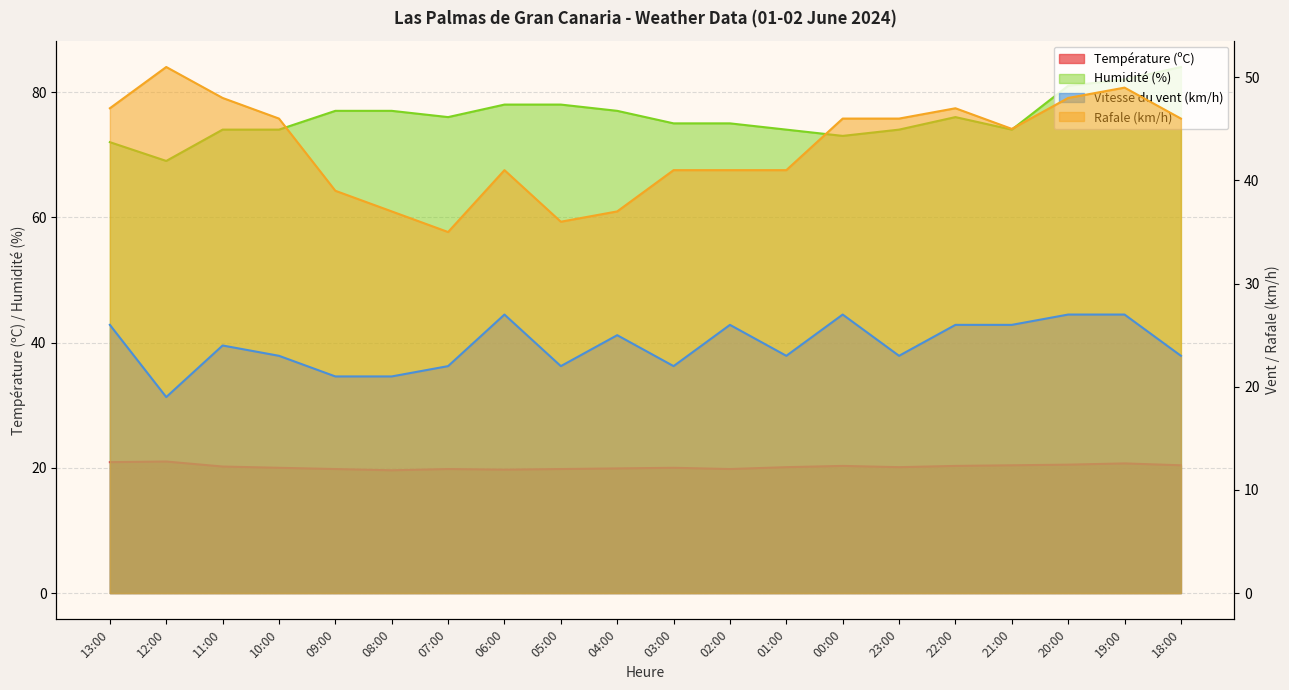

True or false: Rafale (km/h) and Température (ºC) cross at least once.

False